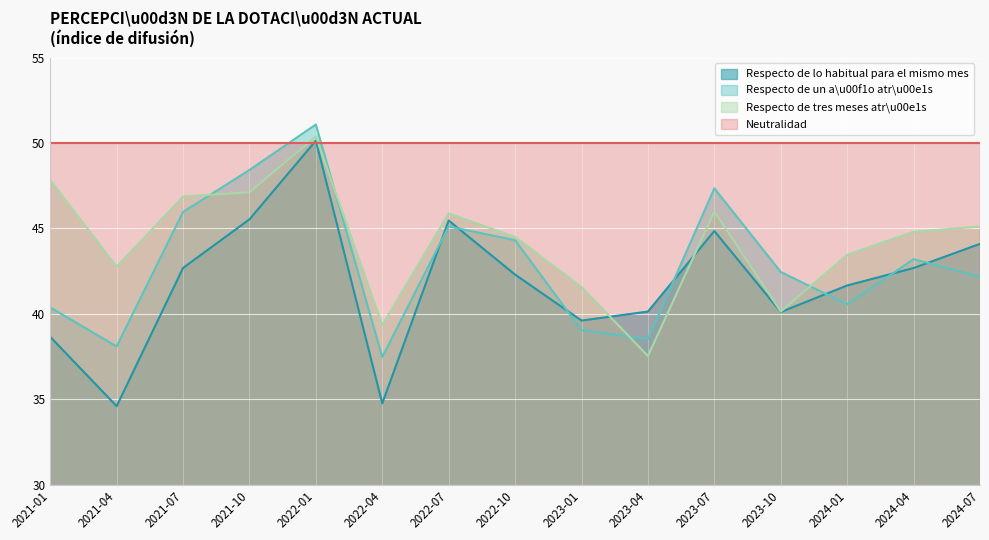

What is the difference between the second highest and minimum values in the Respecto de un a\u00f1o atr\u00e1s series?

10.9